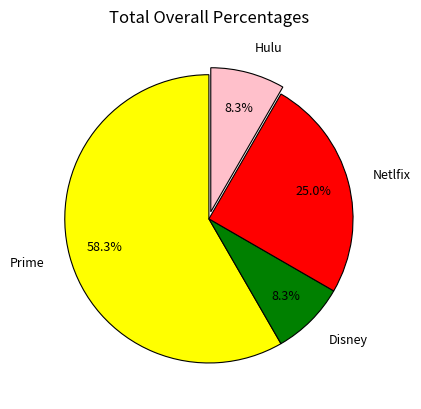

To the nearest percent, what is the average slice percentage?

25%